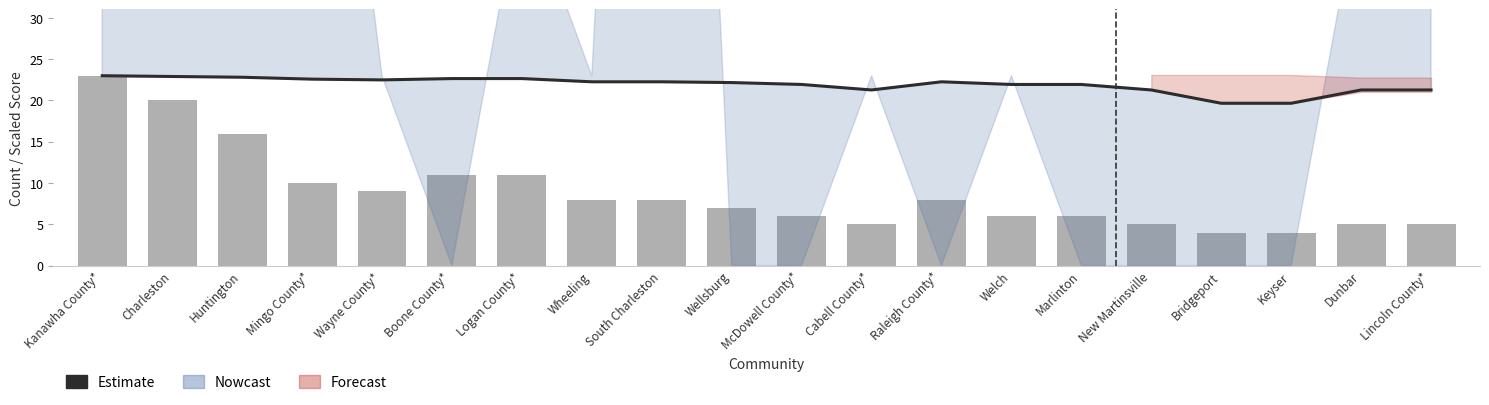

What is the difference between the second highest and second lowest values in the Estimate series?

3.2